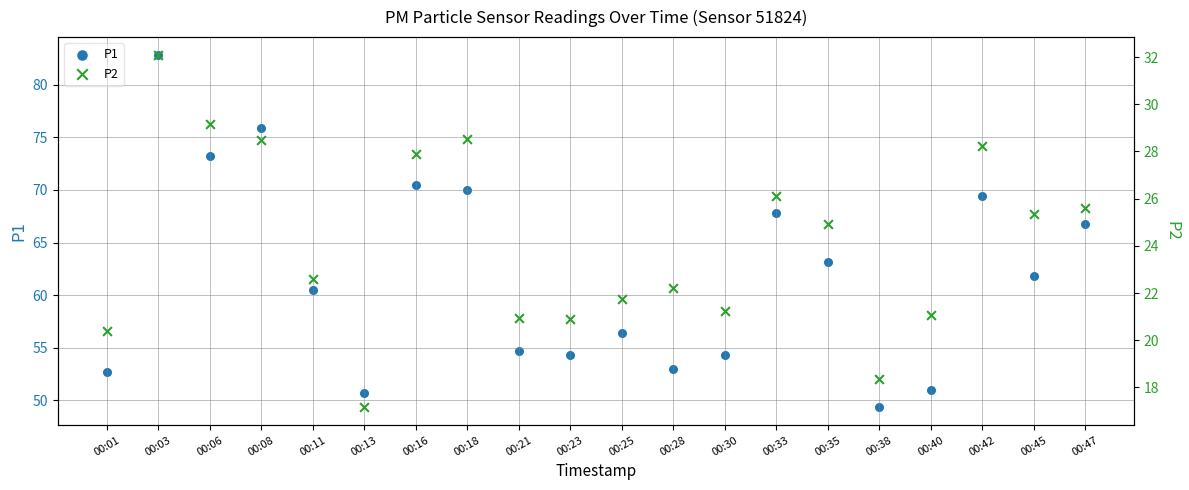

What is the total value across all series at 00:16?

98.3